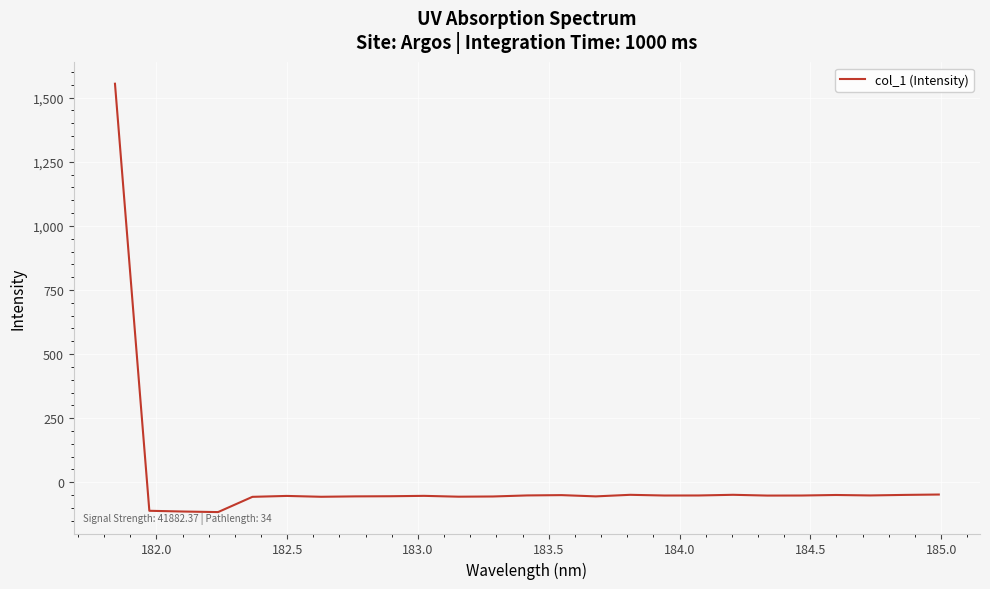

Is this an area chart (filled region under the line)?

No